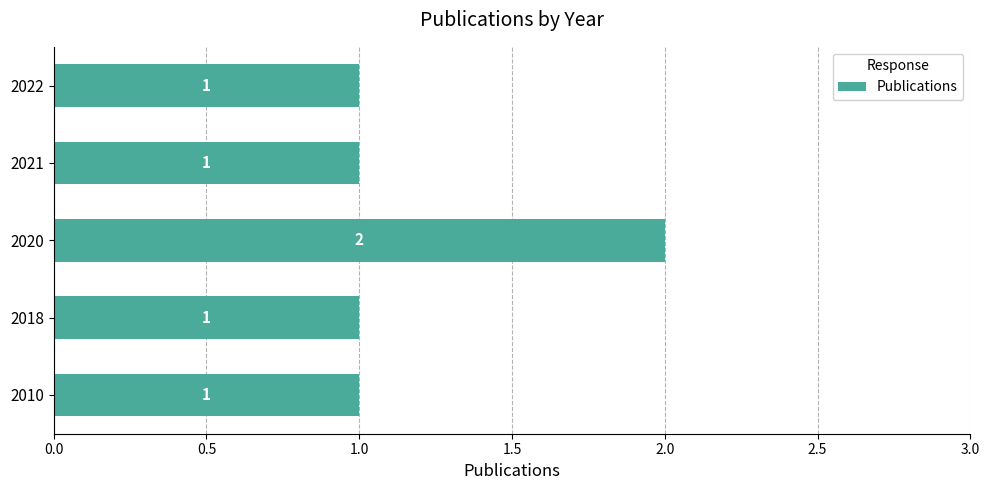

Are the bars grouped side by side (vs. stacked)?

No